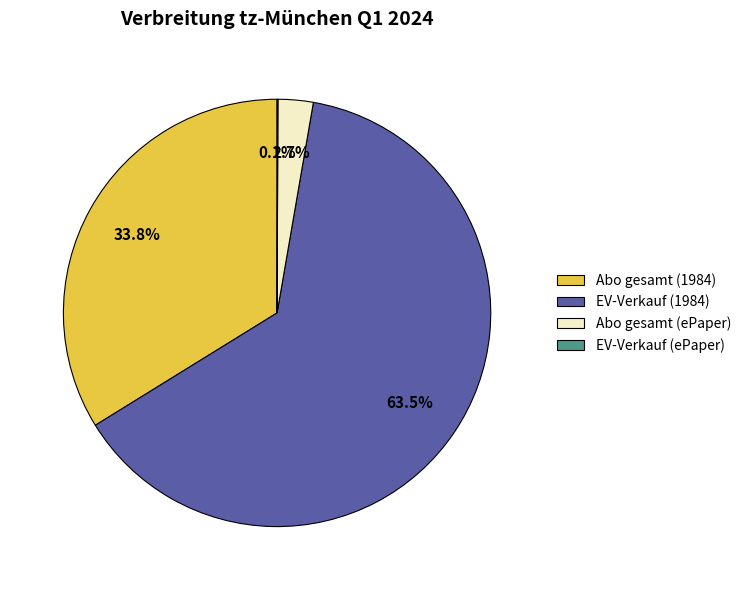

Which has a higher value, Abo gesamt (1984) or EV-Verkauf (1984)?

EV-Verkauf (1984)